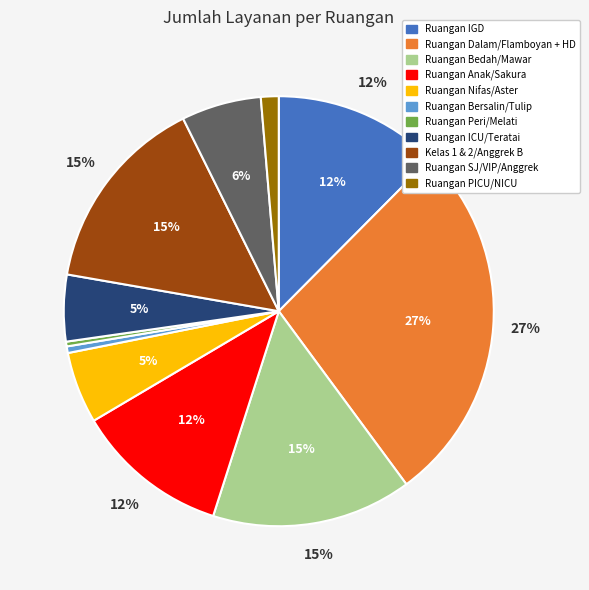

How much of the chart is everything except Ruangan Peri/Melati?

99.6%